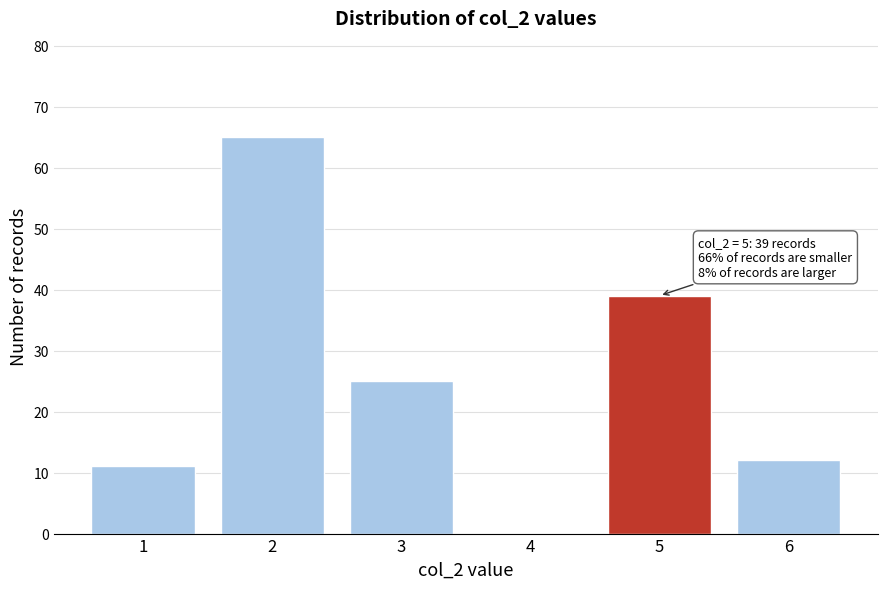

Over which range of the x-axis is the bar tallest?

1.5 to 2.5